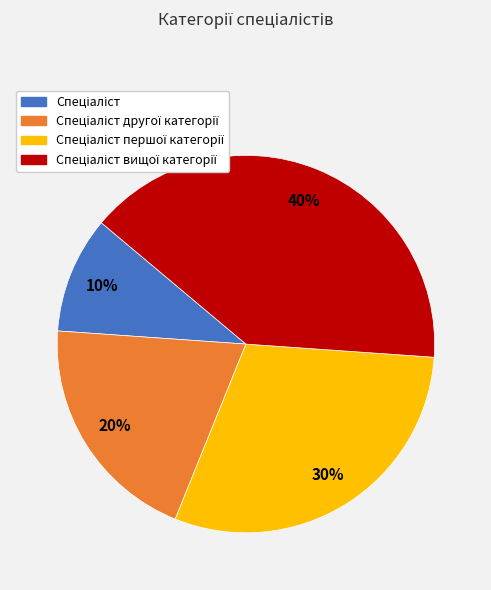

Does any single category account for the majority?

No